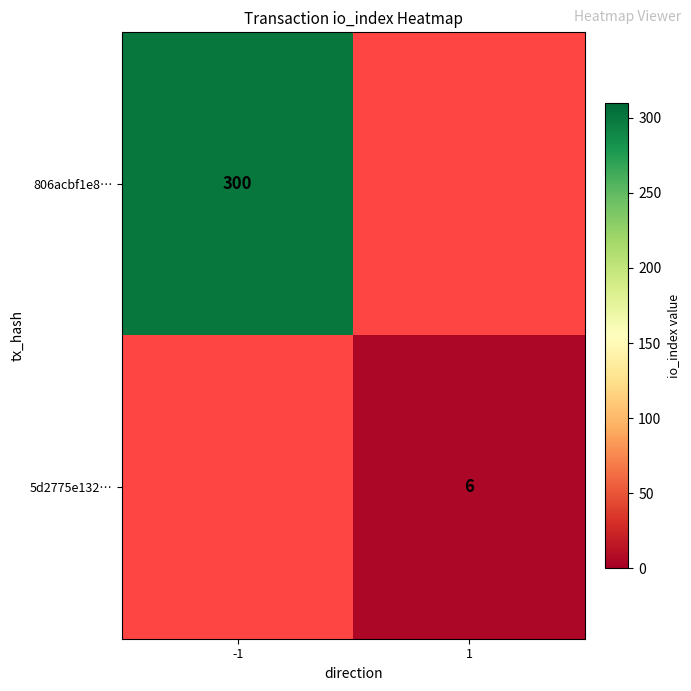

True or false: 5d2775e132… has a value of 6 at 1.

True